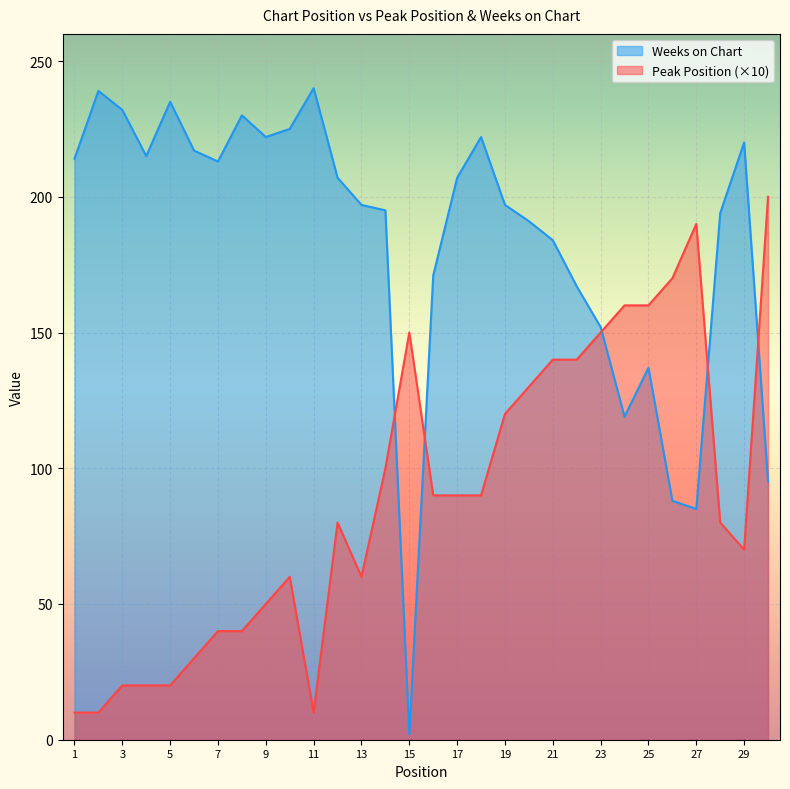

How many lines are shown in the chart?

2